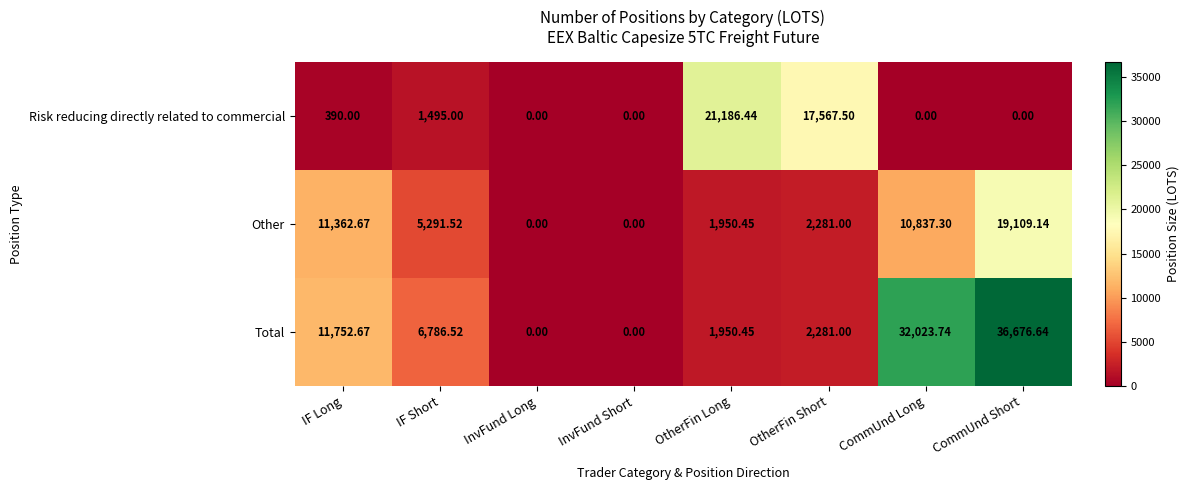

List the series in order of their overall mean, lowest first.

Risk reducing directly related to commercial, Other, Total